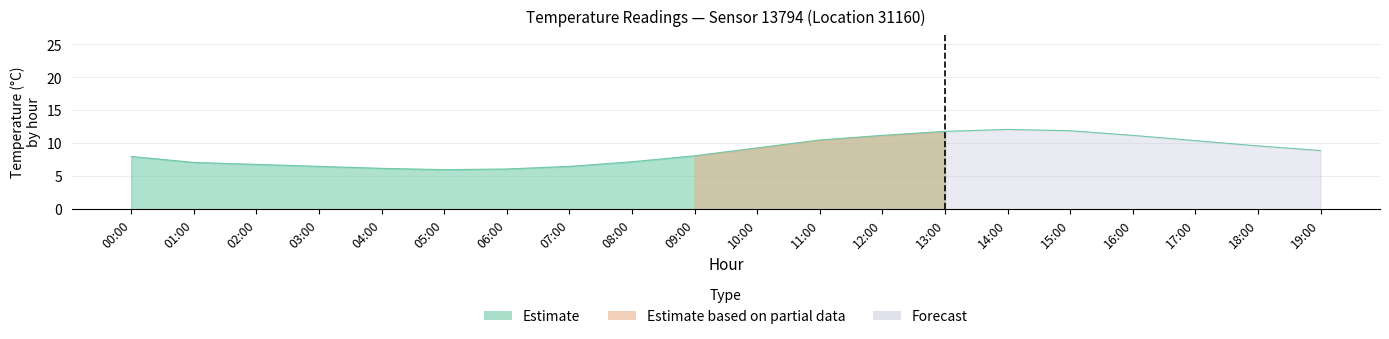

The value at 05:00 is 4.0. True or false?

False